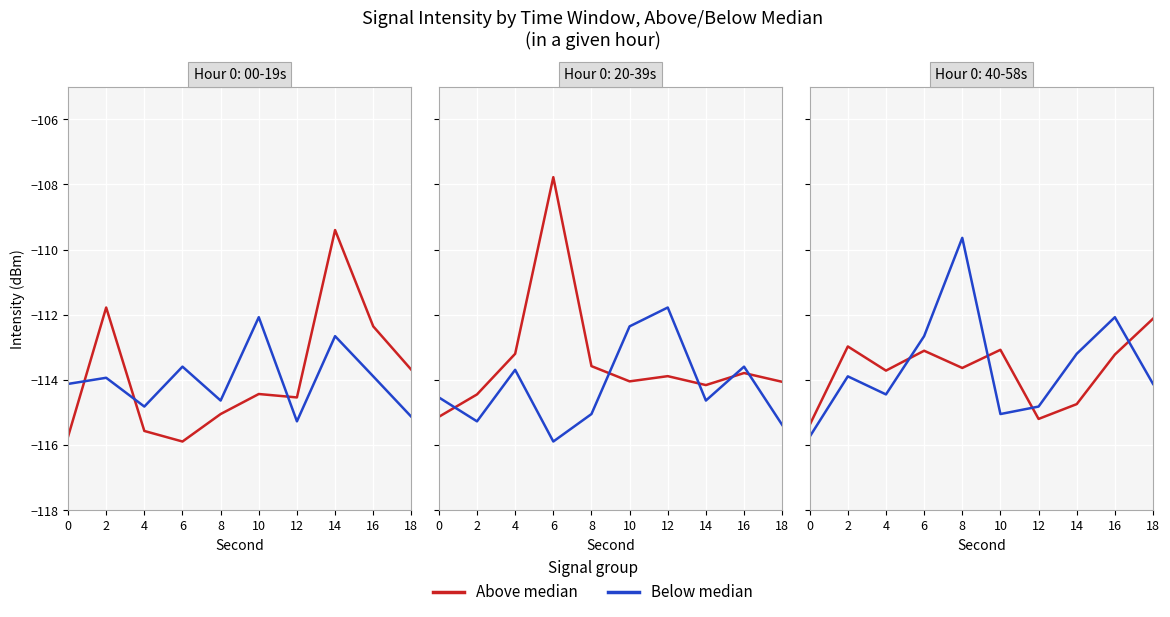

What is the sum of the Above median values at 2 and 18?

-225.1